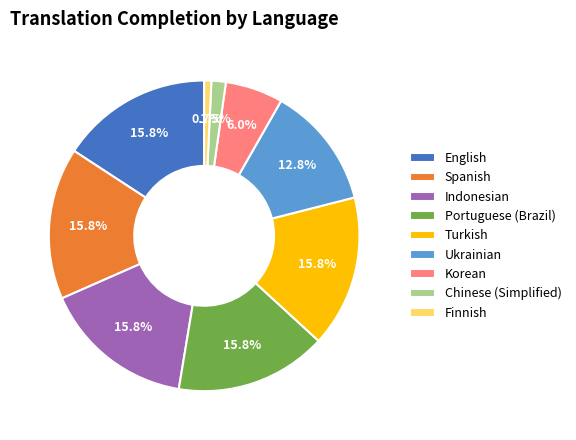

Is there a majority slice in this chart?

No